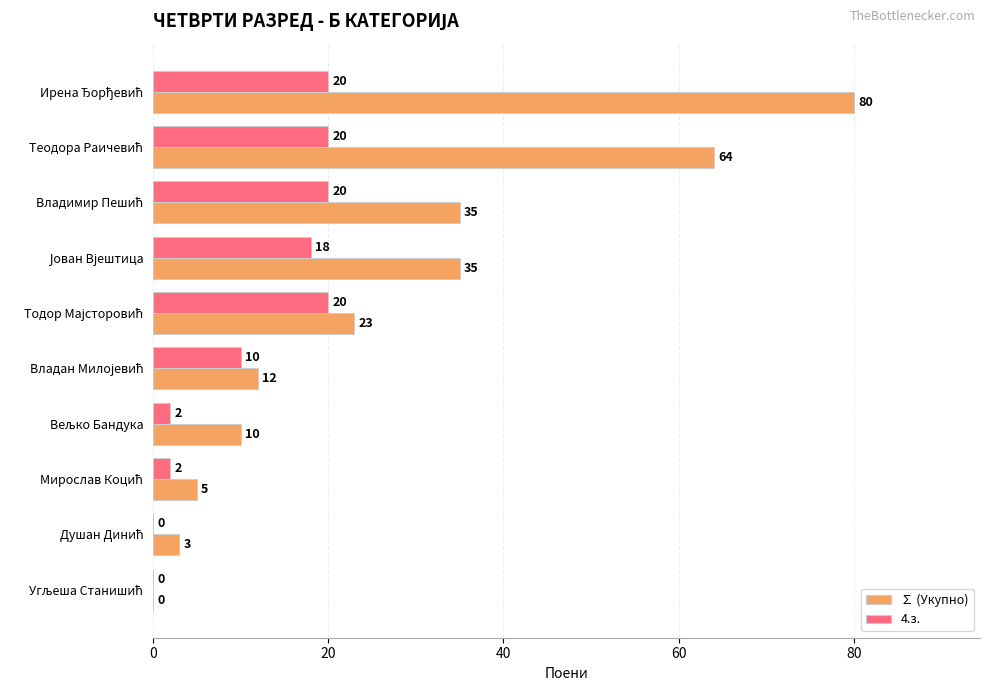

What is the sum of all 4.з. values?

112